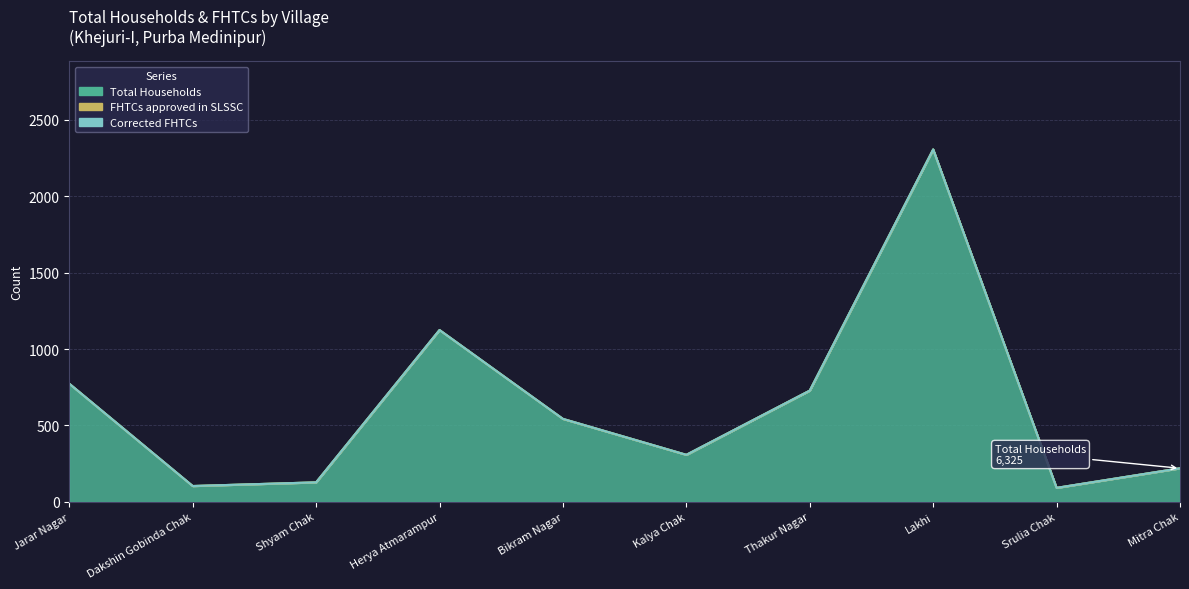

True or false: Total Households and Corrected FHTCs intersect in this chart.

False